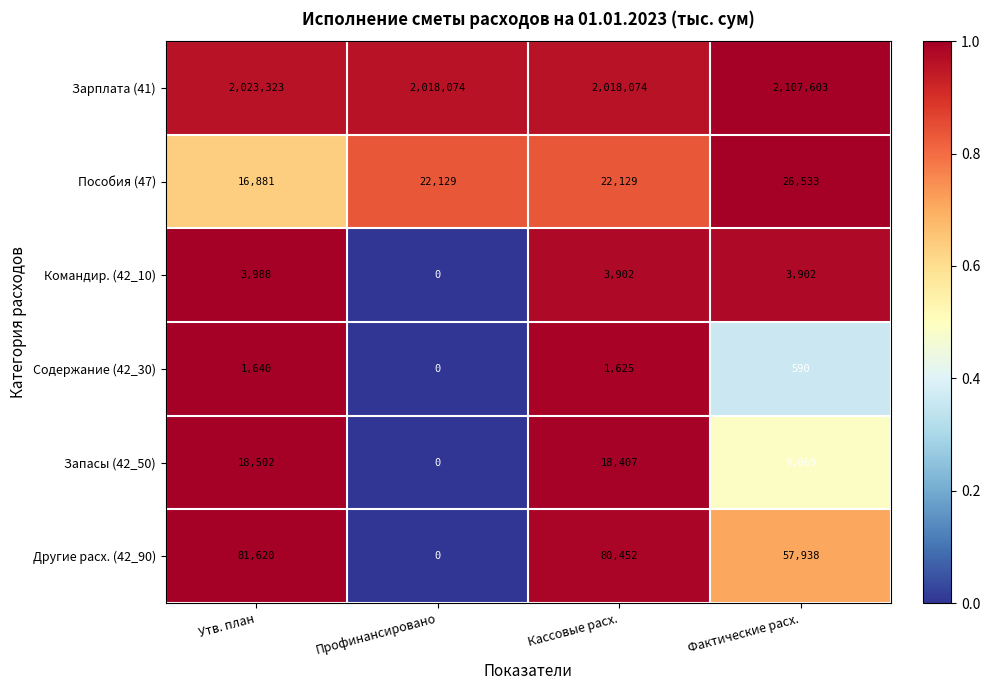

Count the number of categories in the chart.

4